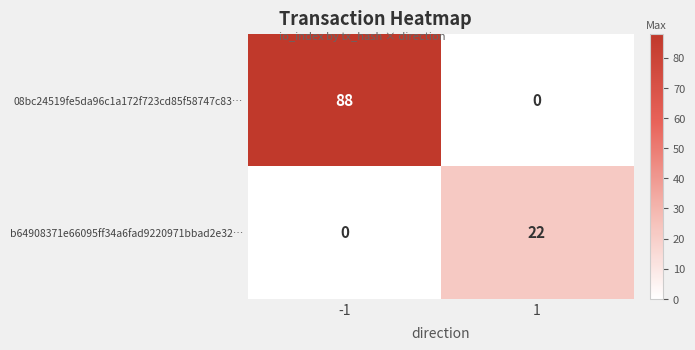

Which series changed the most between -1 and 1?

08bc24519fe5da96c1a172f723cd85f58747c83…